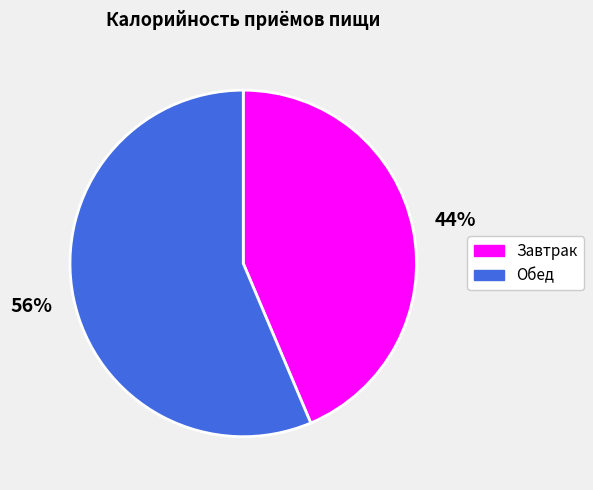

What is the largest slice in the pie chart?

Обед